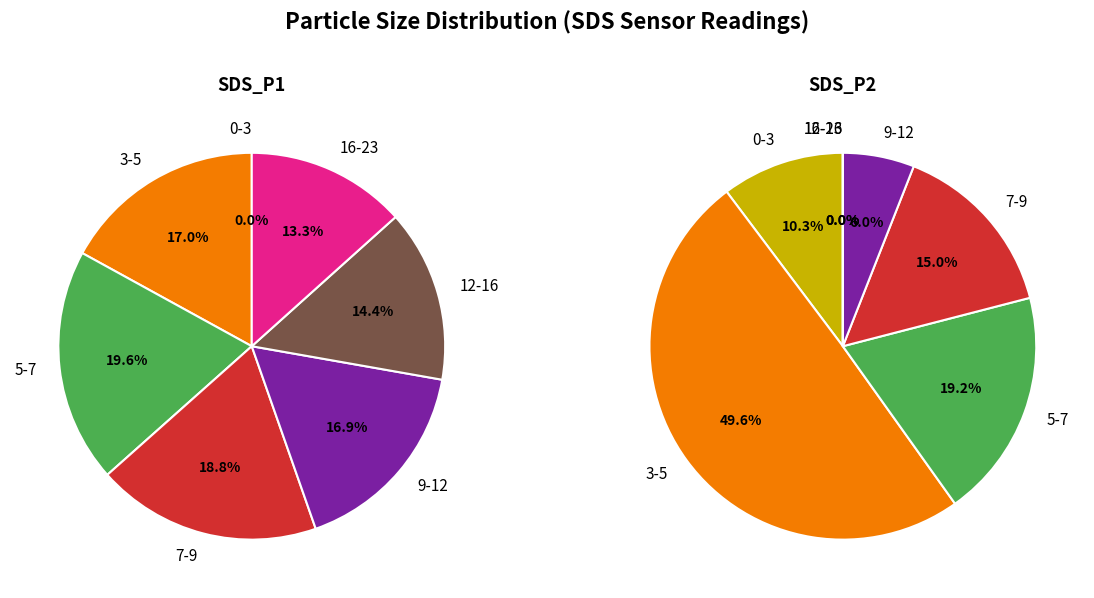

Is there a majority slice in this chart?

No